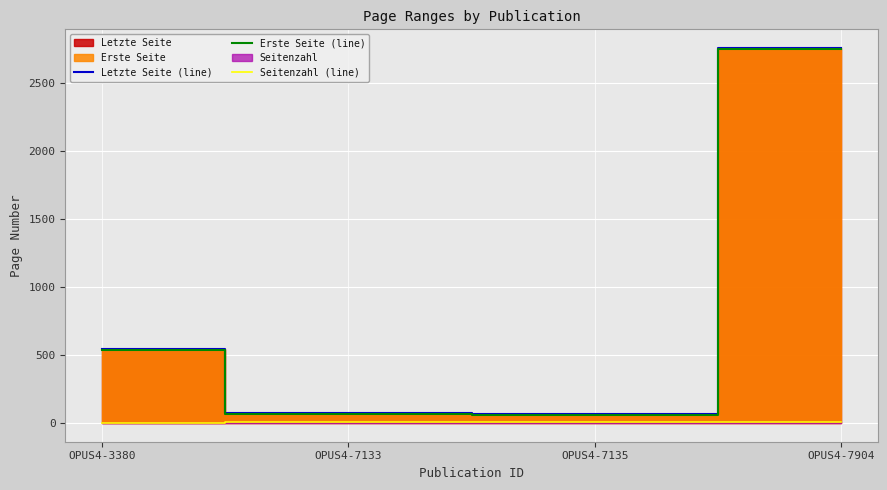

How many data points in Erste Seite (line) are above 539?

1